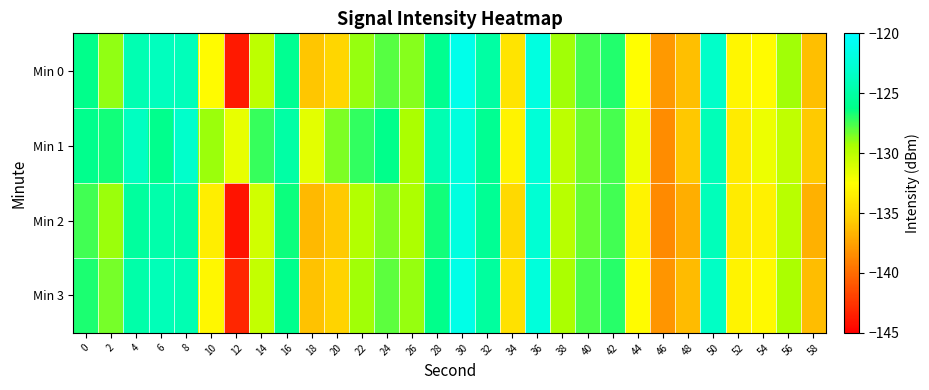

Between 8 and 54, which series saw the biggest shift?

Min 0